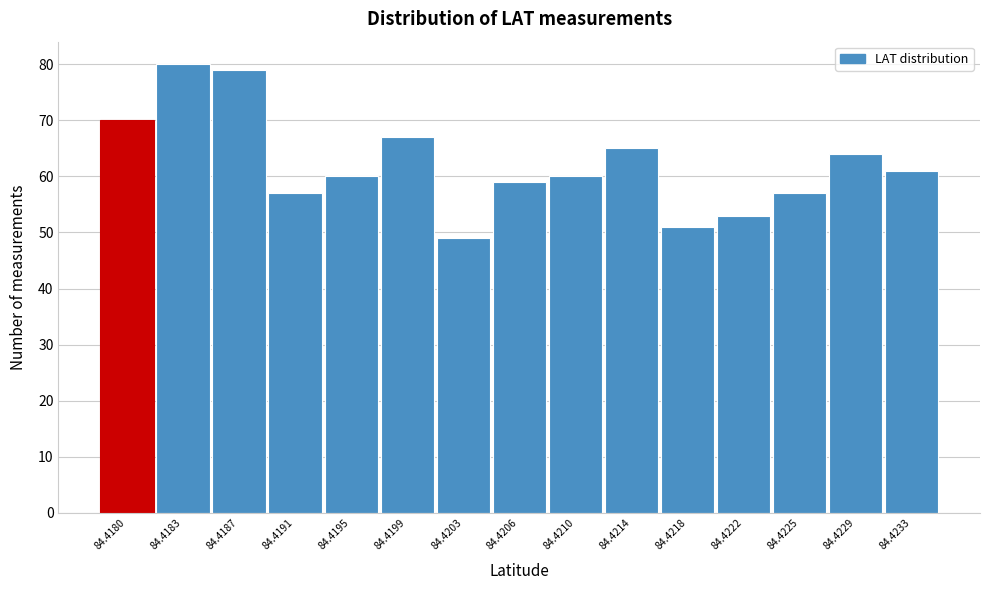

Reading left to right, list all the values displayed in this chart.

84.4180=70	84.4183=80	84.4187=79	84.4191=57	84.4195=60	84.4199=67	84.4203=49	84.4206=59	84.4210=60	84.4214=65	84.4218=51	84.4222=53	84.4225=57	84.4229=64	84.4233=61